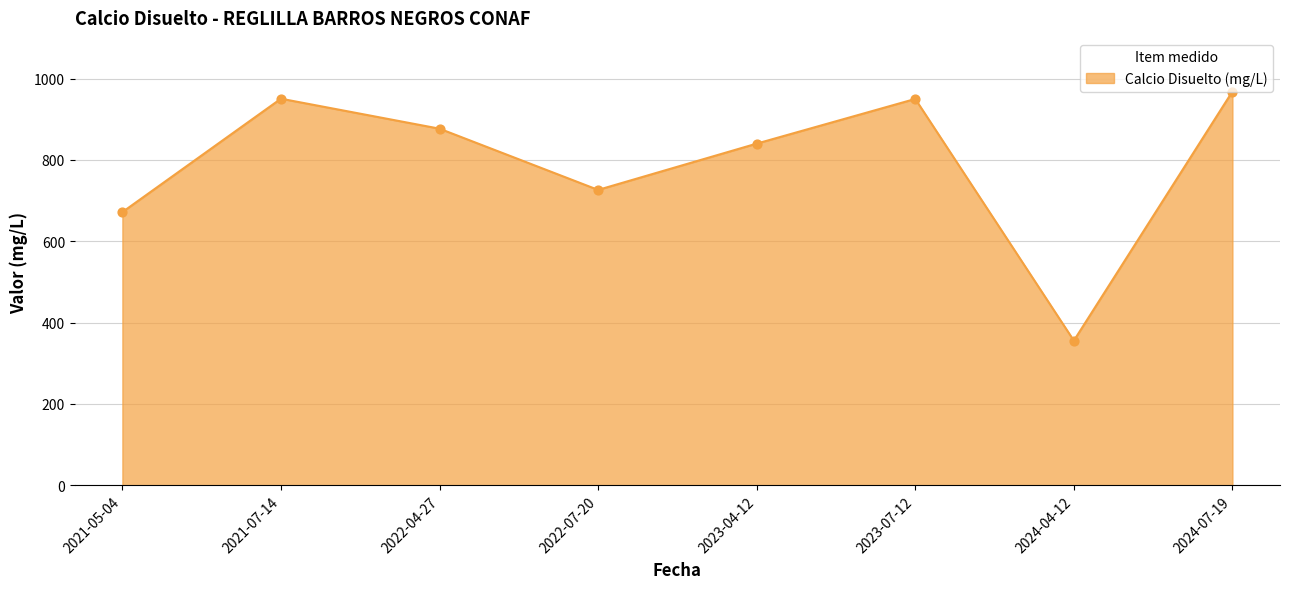

Approximately how many times larger is the value at 2022-07-20 compared to 2023-04-12?

0.9